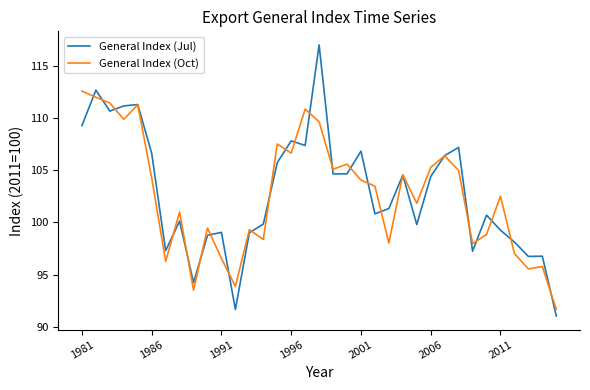

Rank the series by their maximum value, from lowest to highest.

General Index (Oct), General Index (Jul)